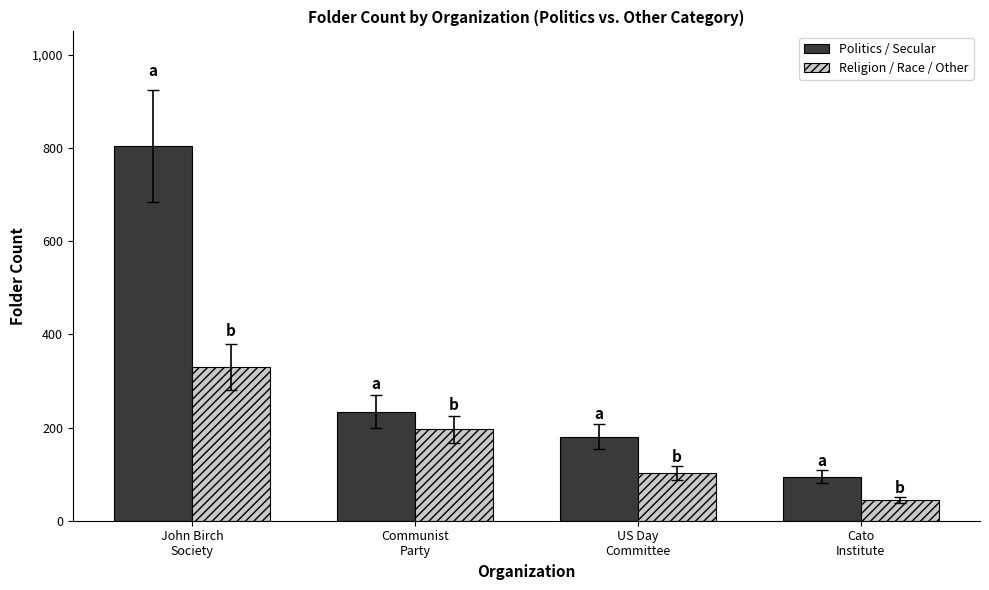

Rank the series at US Day
Committee from lowest to highest value.

Religion / Race / Other, Politics / Secular